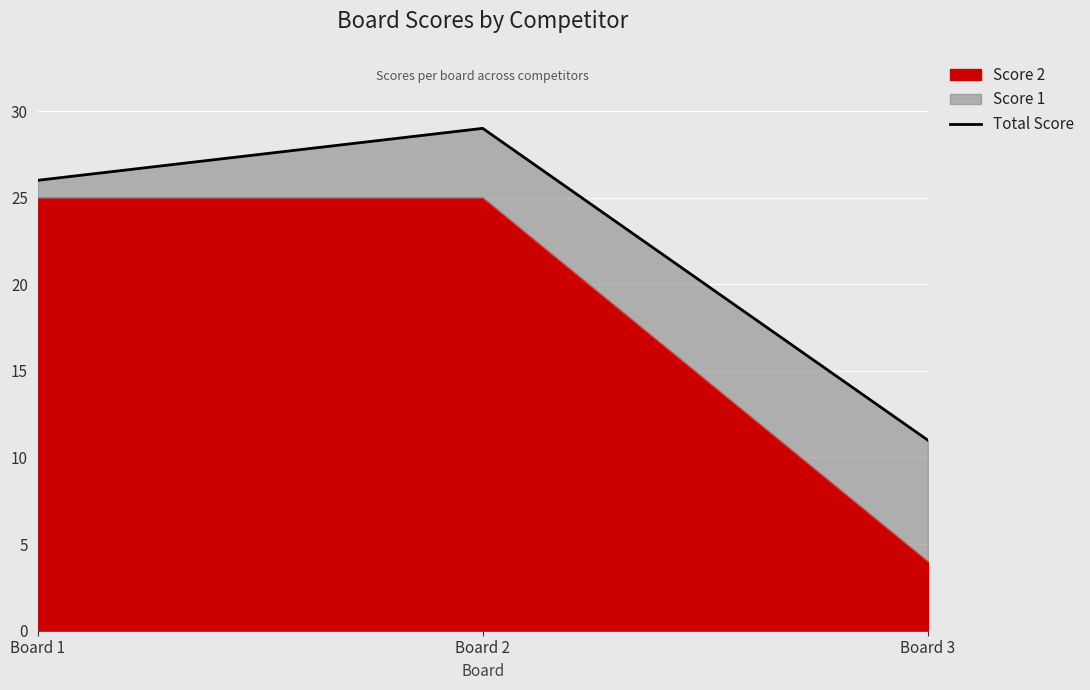

Rank the categories by value from highest to lowest.

Board 2, Board 1, Board 3